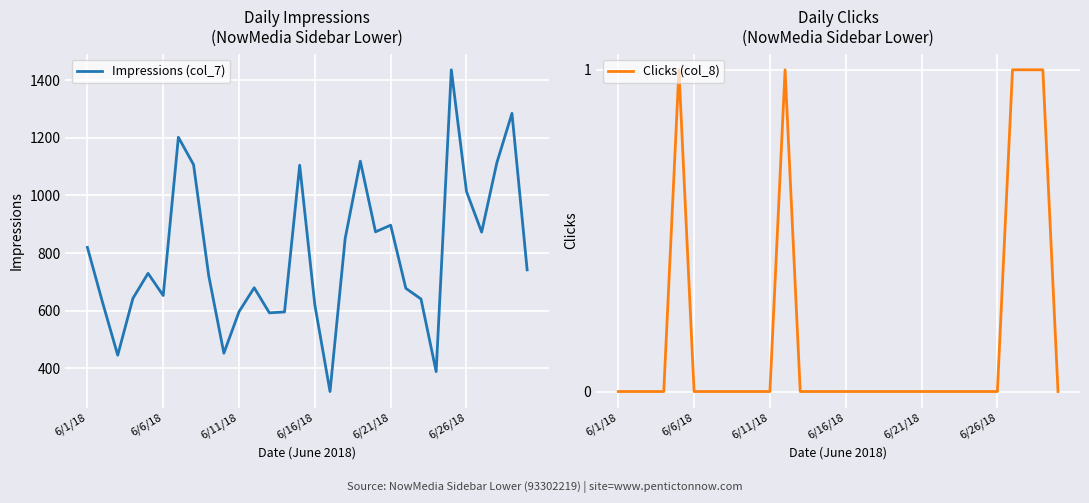

Which series has the largest range (max minus min)?

Impressions (col_7)